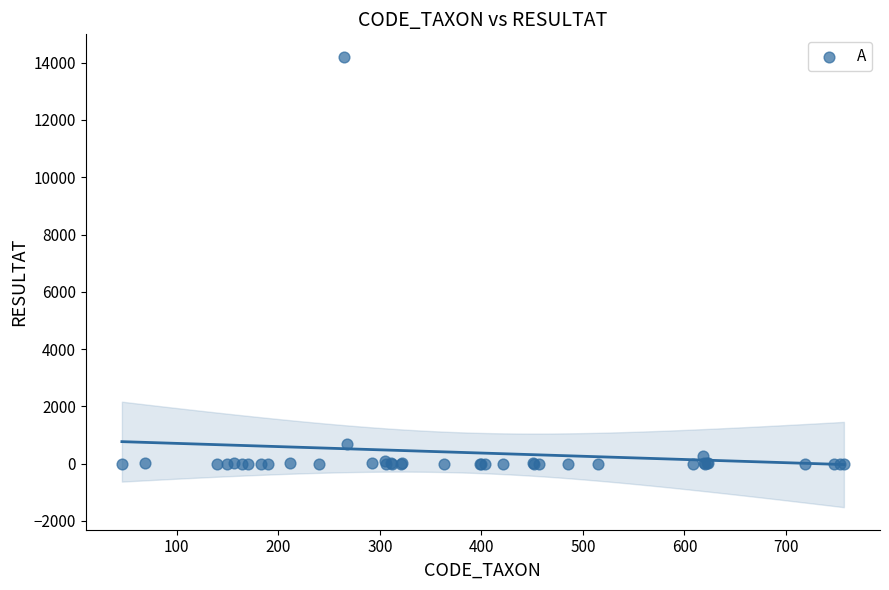

What Y value in the scatter plot is closest to 7102?

676